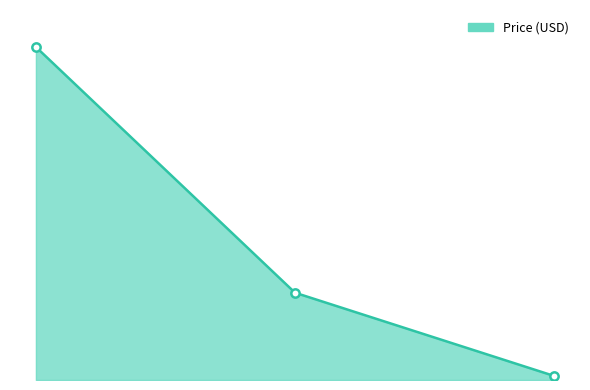

Does the chart display data point markers on the line(s)?

No